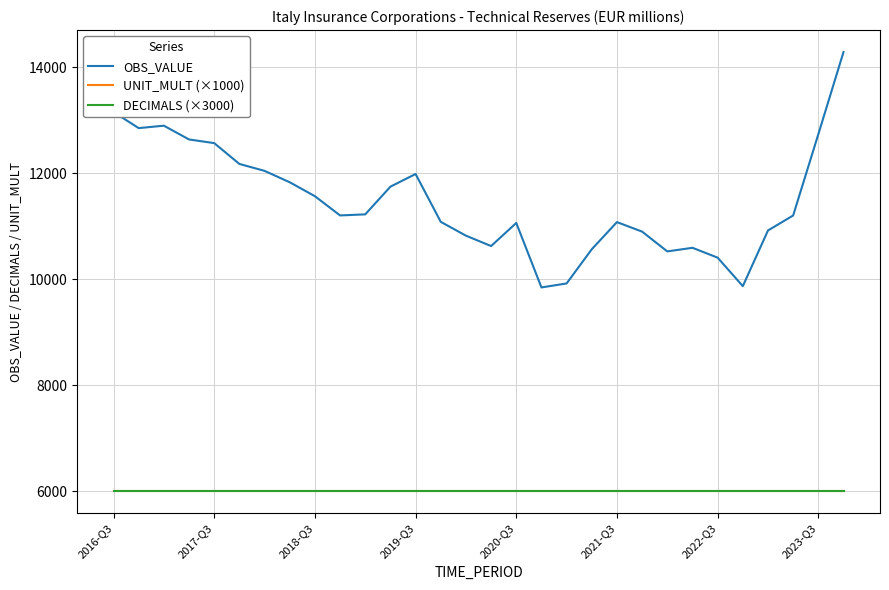

Does the chart display data point markers on the line(s)?

No